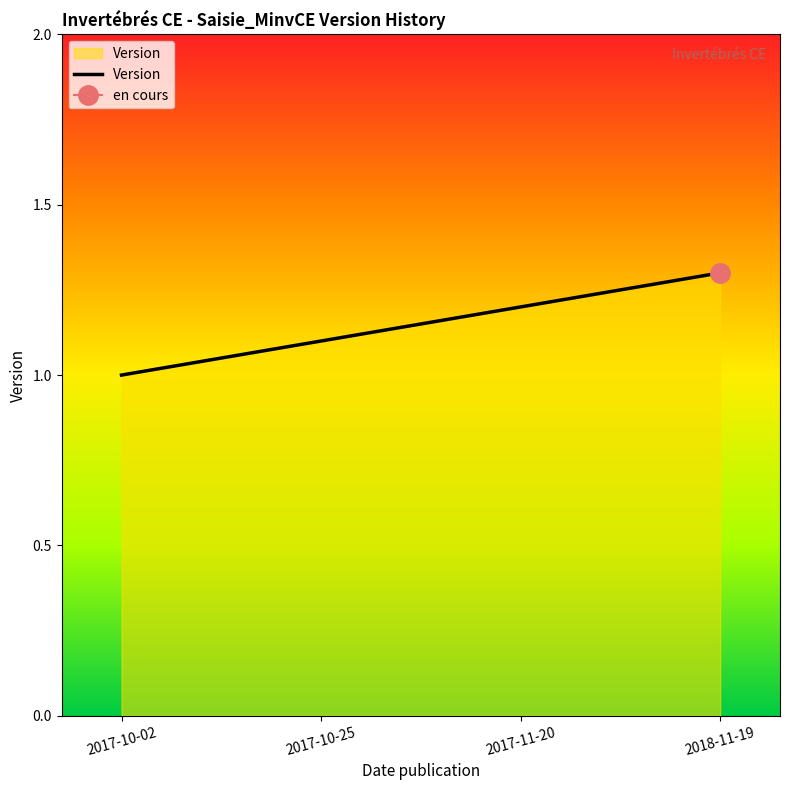

What position from the right is 2017-10-02?

4